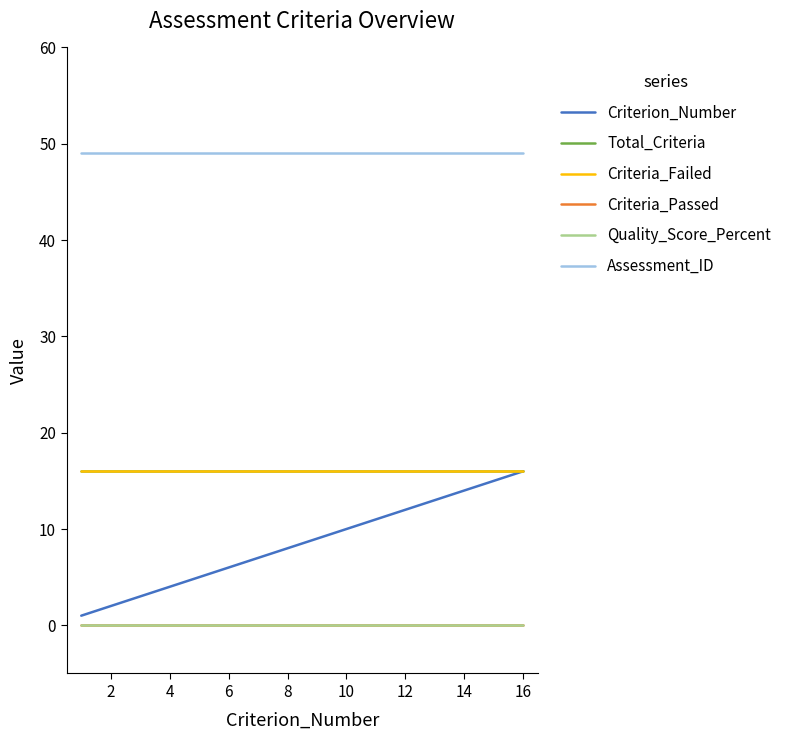

Does the chart have visible grid lines?

No